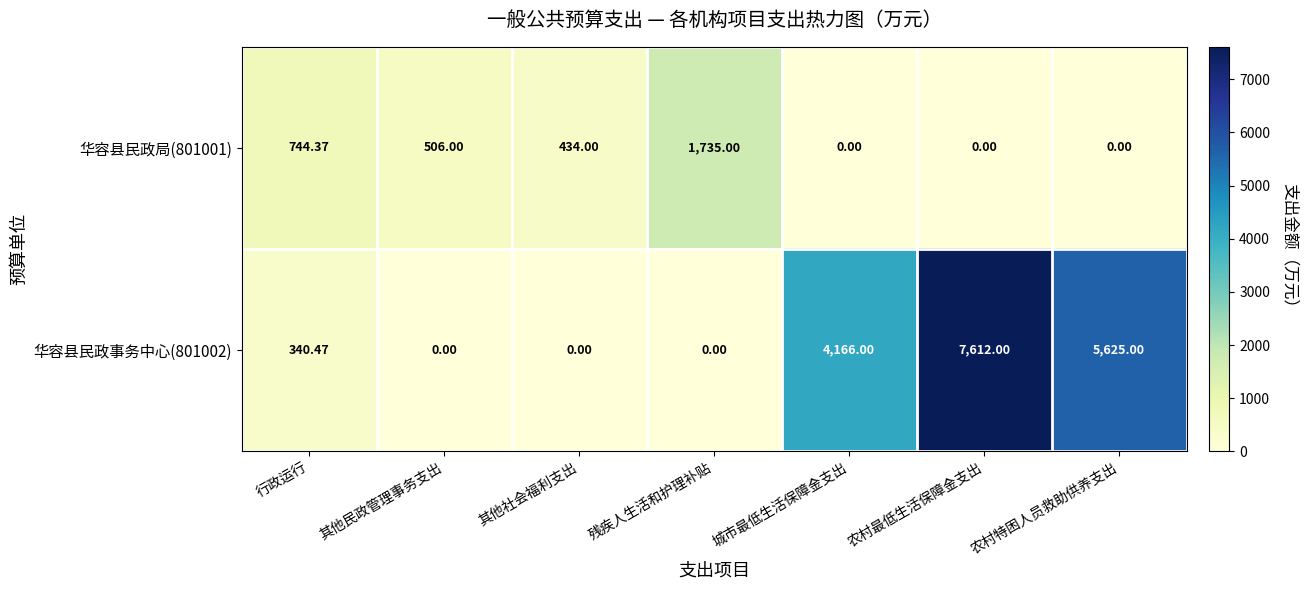

At how many categories does at least one series exceed 7323?

1